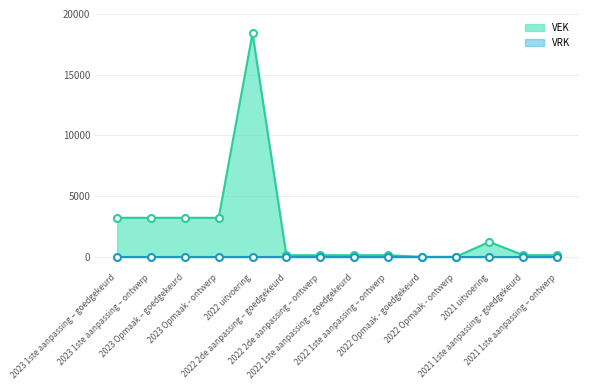

The value at 2022 1ste aanpassing – goedgekeurd is 133. True or false?

True